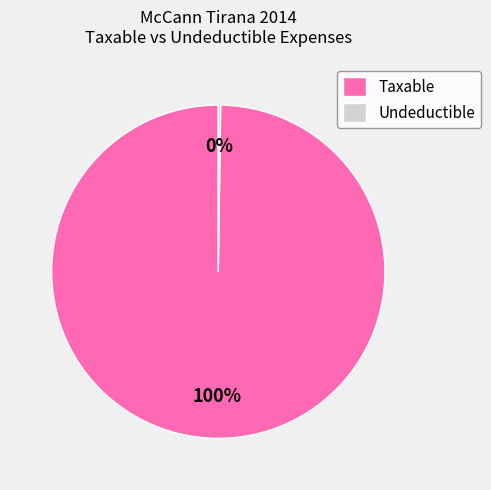

What percentage is the Taxable slice, to the nearest percent?

100%